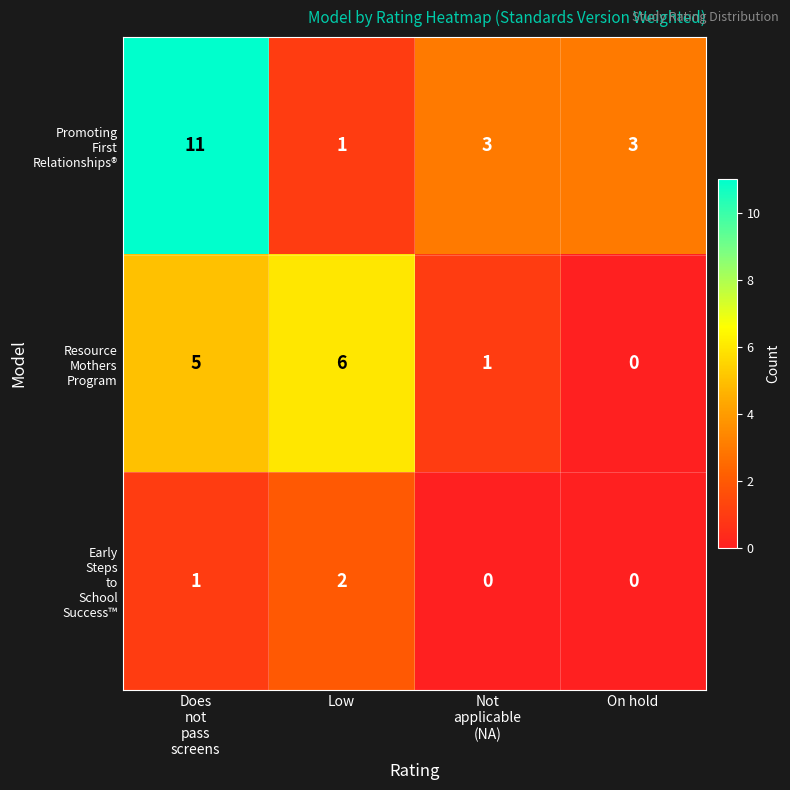

What is the spread (max minus min) of values at On hold?

3